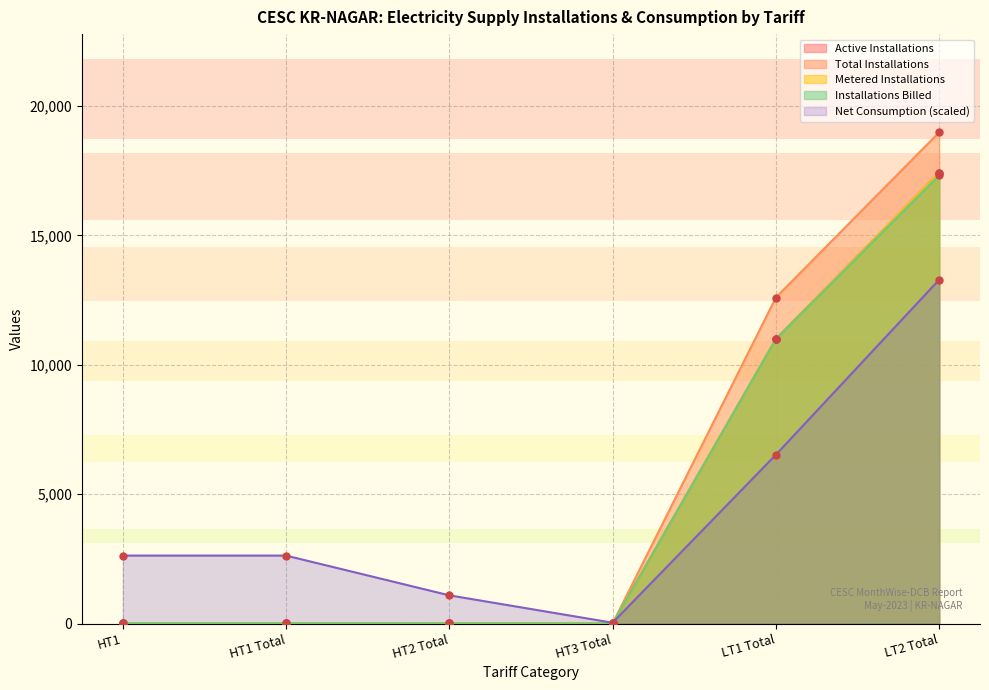

Which series has the largest total across all categories?

Total Installations